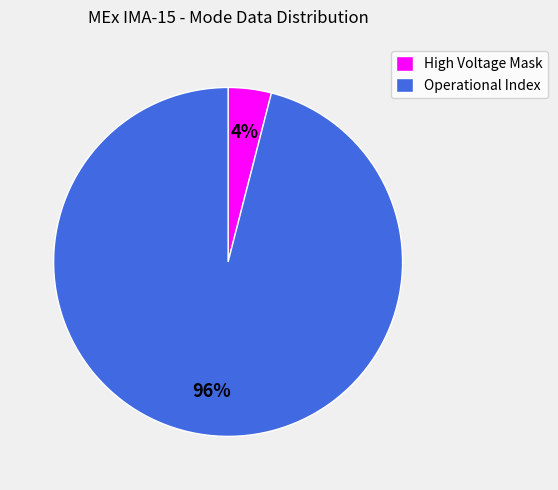

True or false: Operational Index accounts for 96% of the total.

True